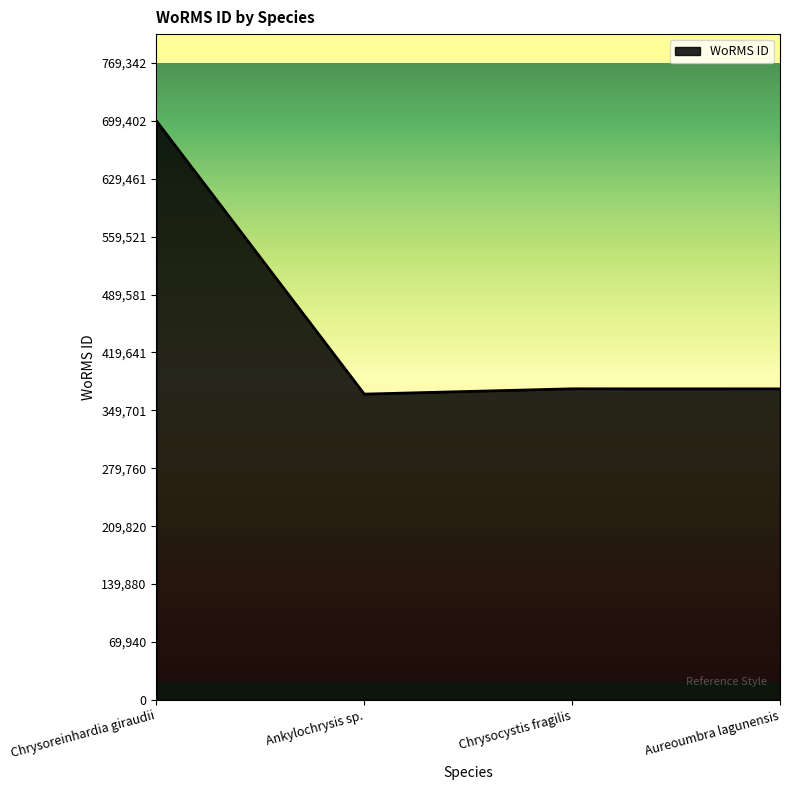

Is it true that the value at Chrysoreinhardia giraudii is 699402?

True